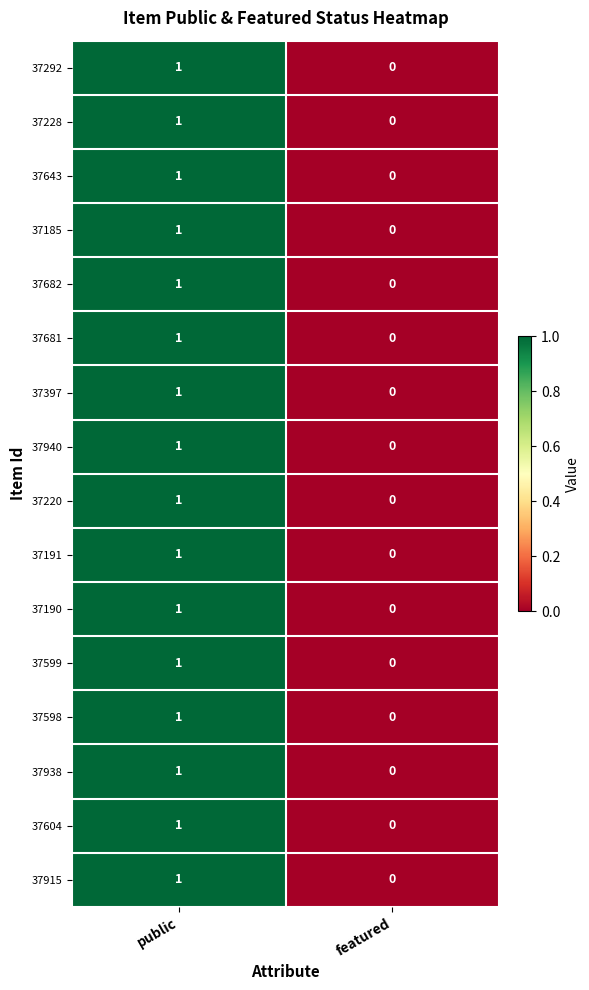

Is the value of 37191 at public greater than the value of 37397 at featured?

Yes